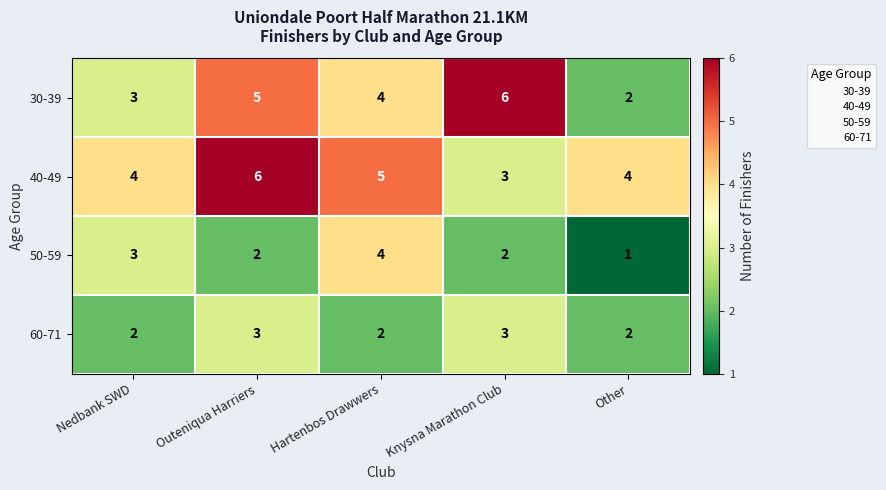

Which series has the widest spread of values?

30-39